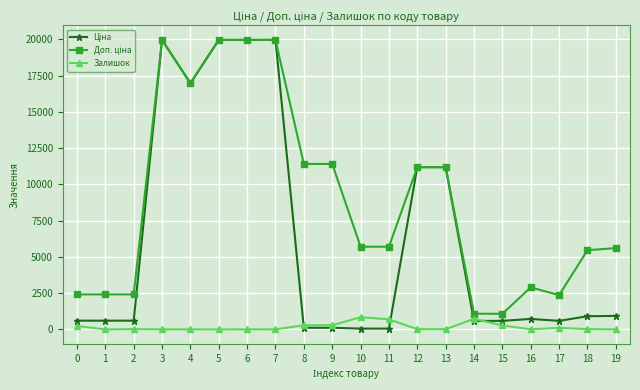

What is the maximum value shown in the chart?

19964.2